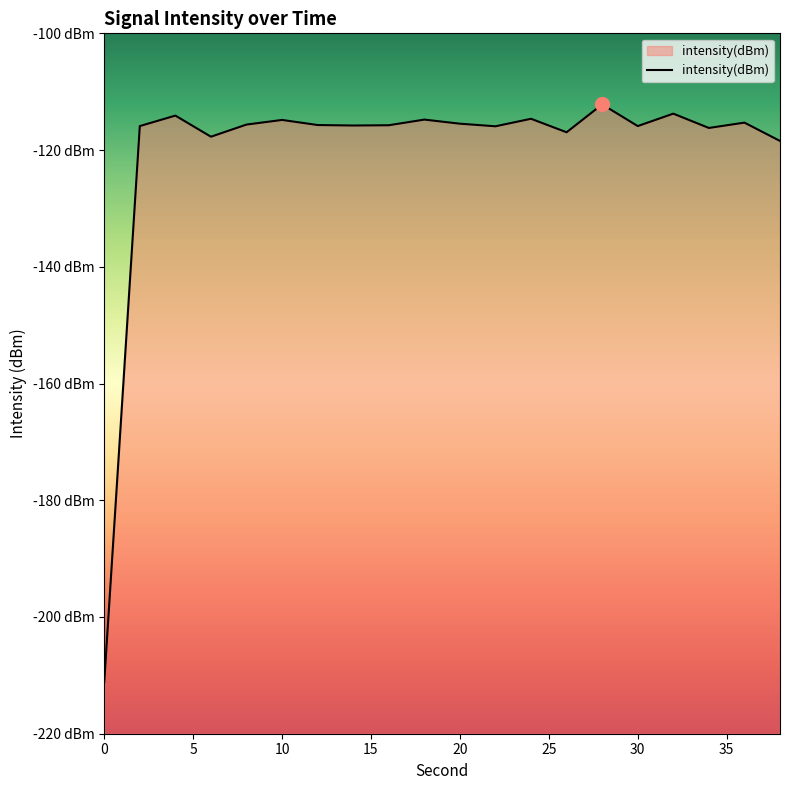

Rank the categories by value from lowest to highest.

0, 38, 6, 26, 34, 22, 30, 2, 14, 16, 12, 8, 20, 36, 10, 18, 24, 4, 32, 28